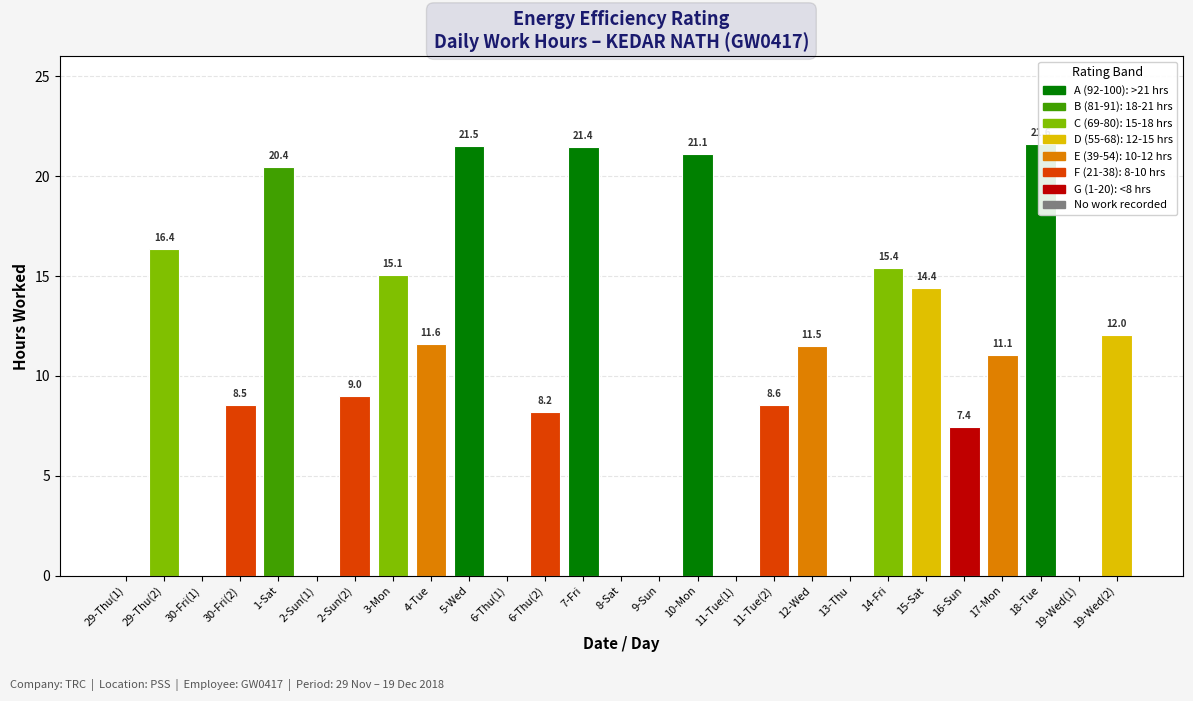

How many values are above zero?

18